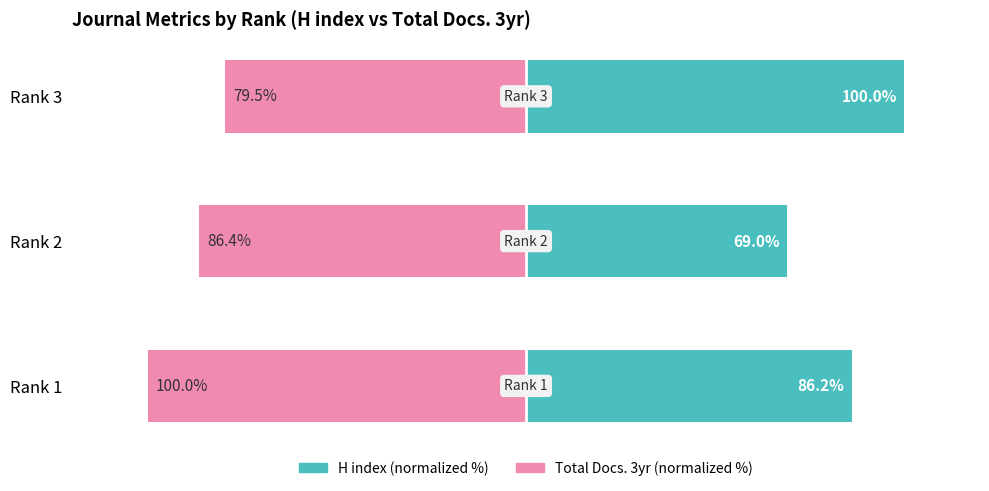

At how many categories does at least one series exceed 59?

3